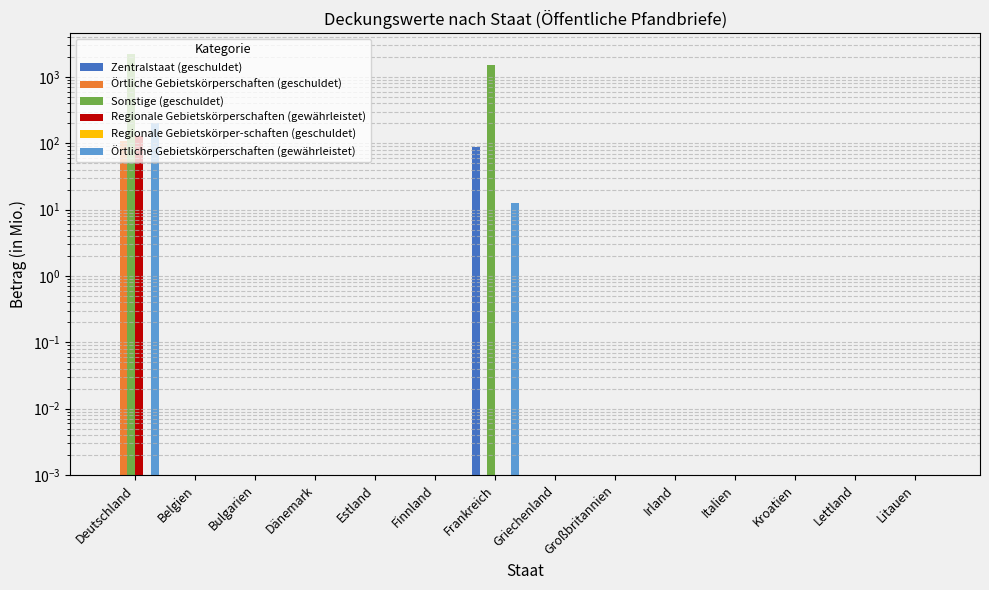

Which series has the largest range (max minus min)?

Sonstige (geschuldet)